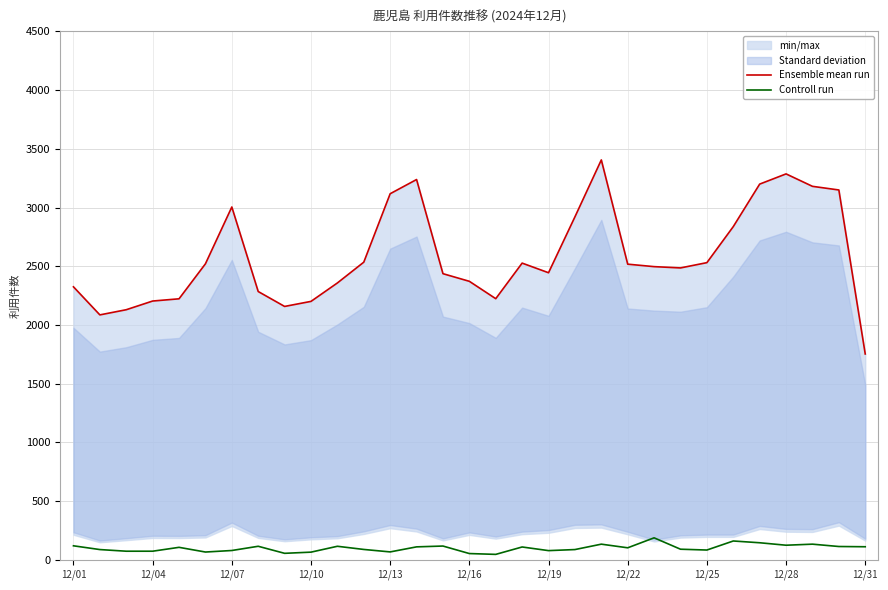

Is it true that Ensemble mean run equals 5624 at 12/28?

False